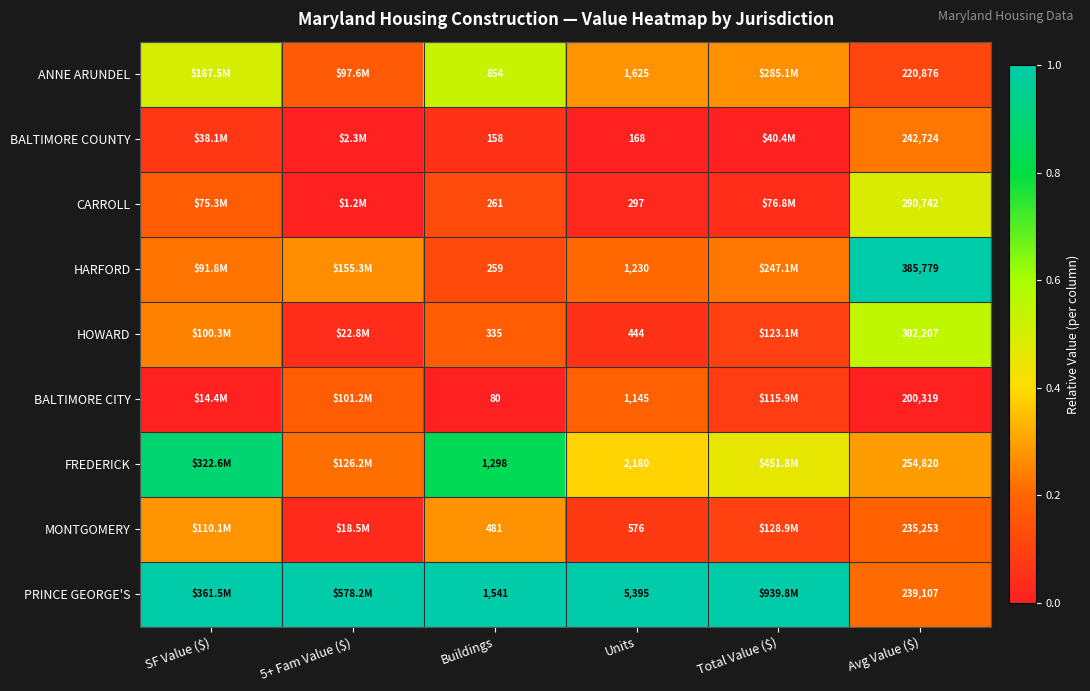

True or false: FREDERICK has a value of 0.1 at Units.

False